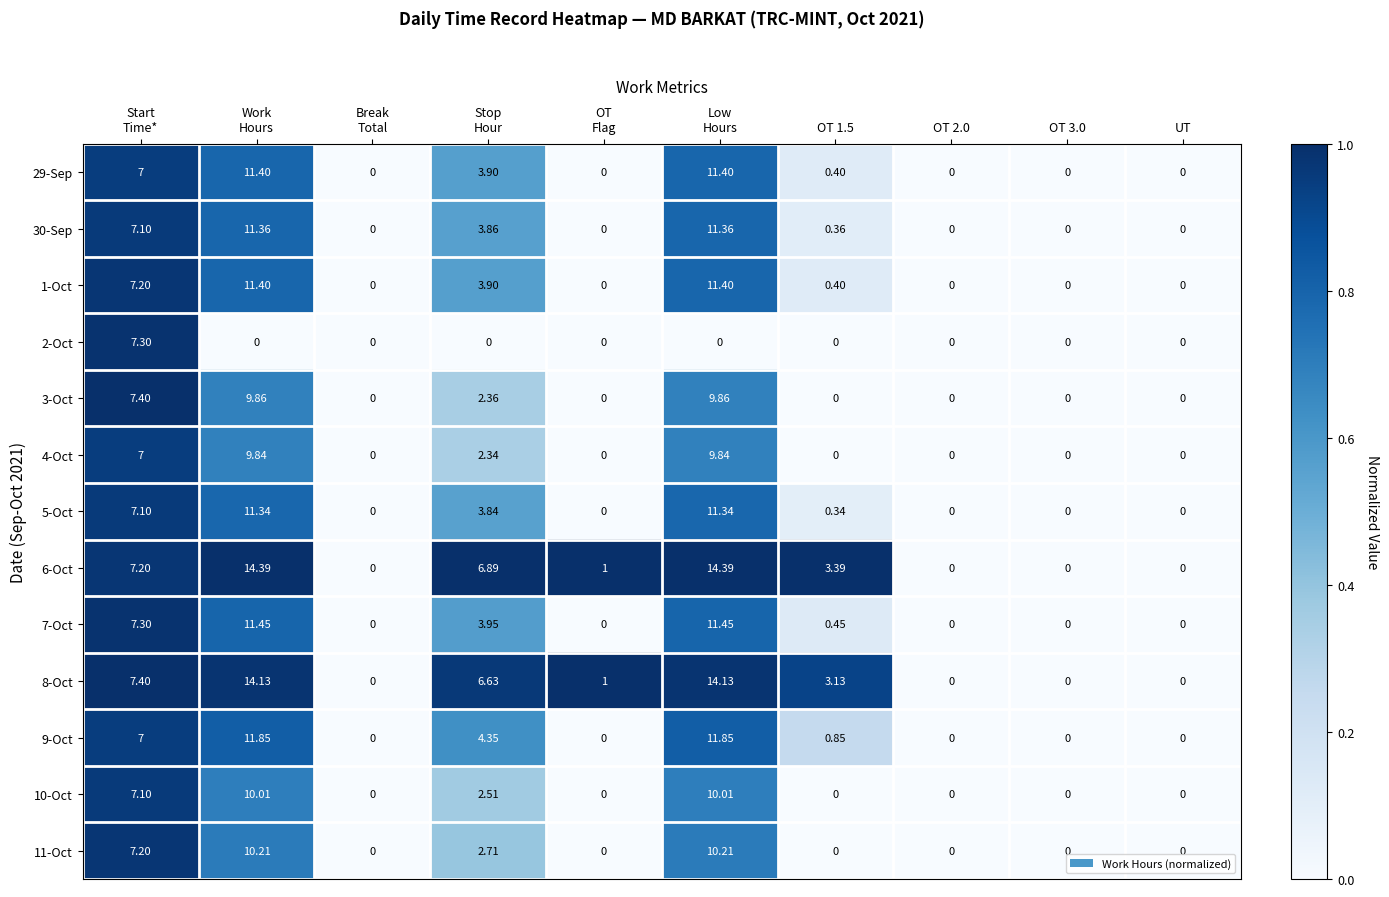

At how many categories does at least one series exceed 0?

6